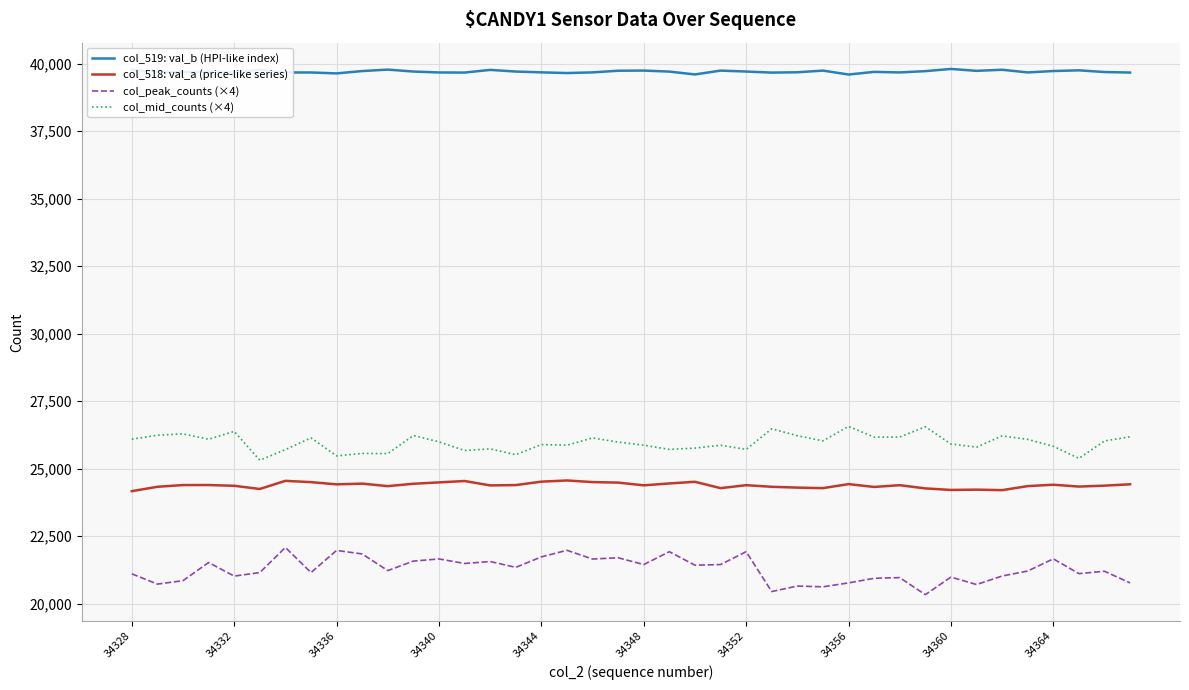

True or false: col_518: val_a (price-like series) and col_peak_counts (×4) intersect in this chart.

False